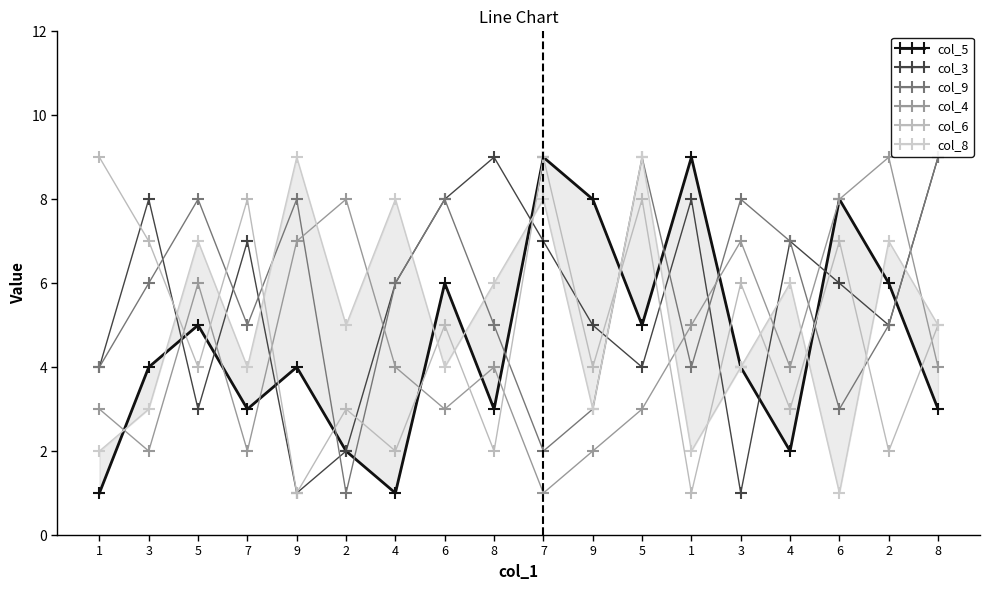

At which label does col_9 reach its minimum?

2